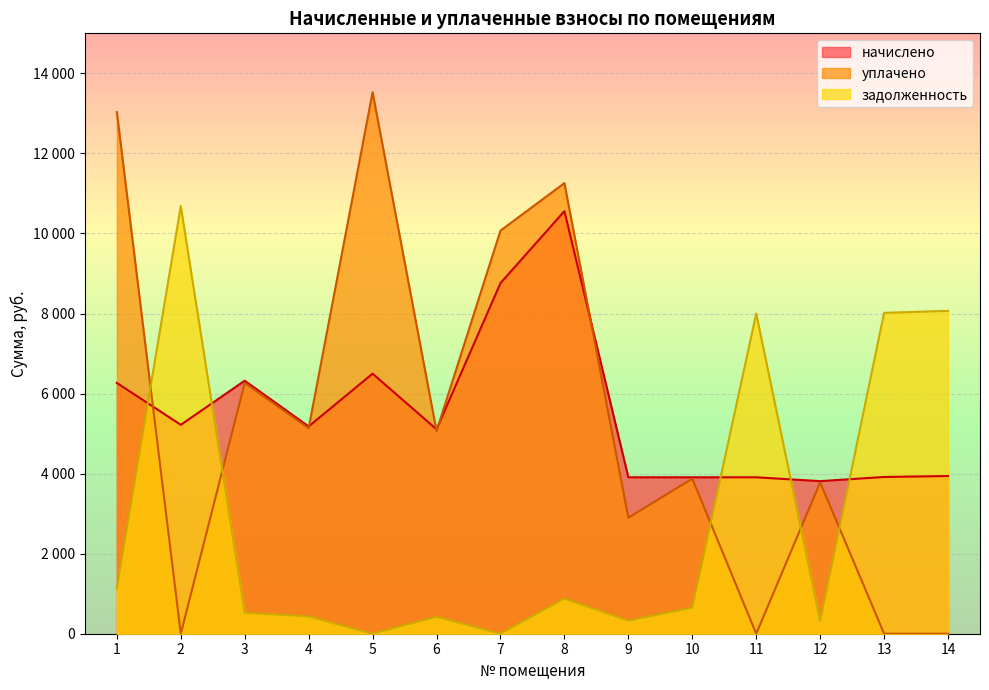

What value does the уплачено series have at 6?

5063.4